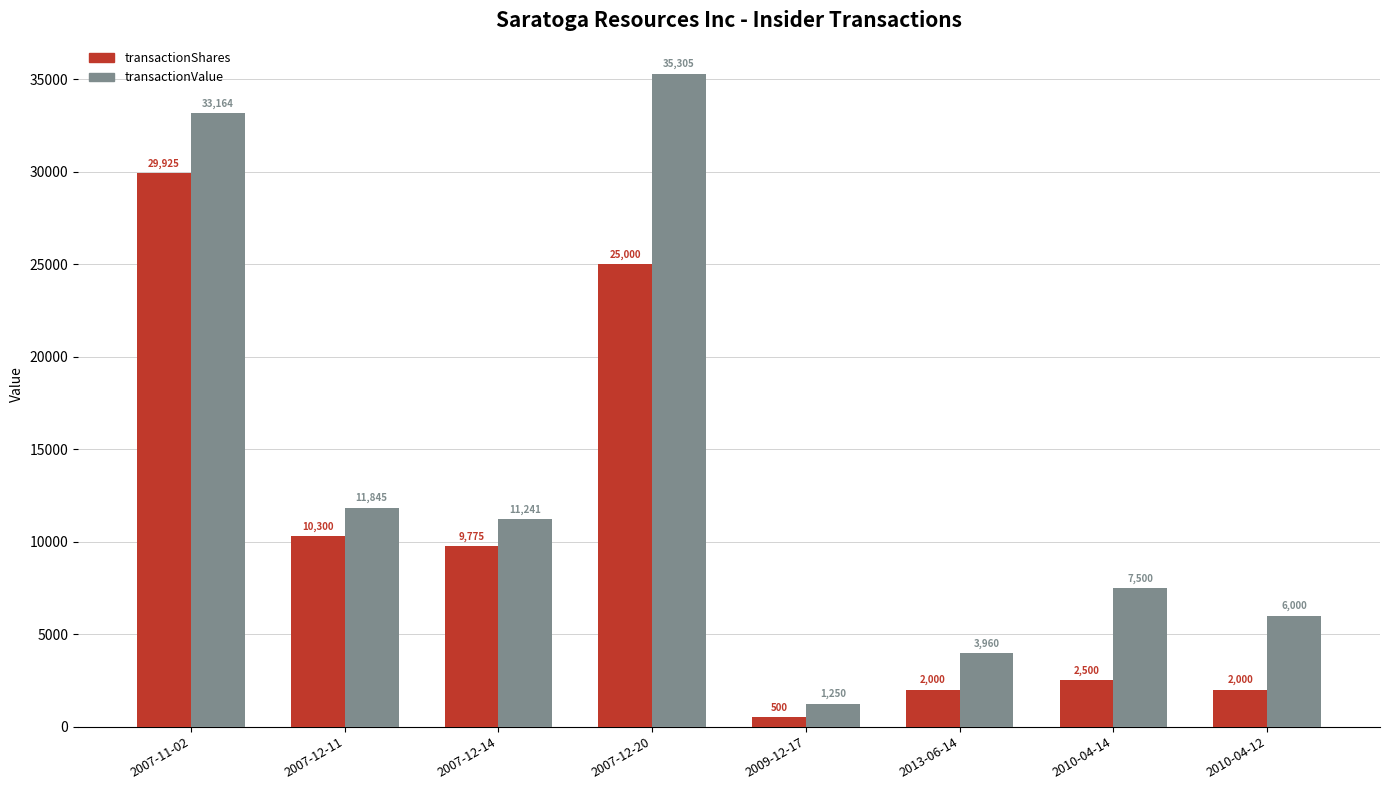

Reading left to right, what are all the values shown in this chart?

transactionShares: 29925	10300	9775	25000	500	2000	2500	2000
transactionValue: 33164	11845	11241	35305	1250	3960	7500	6000